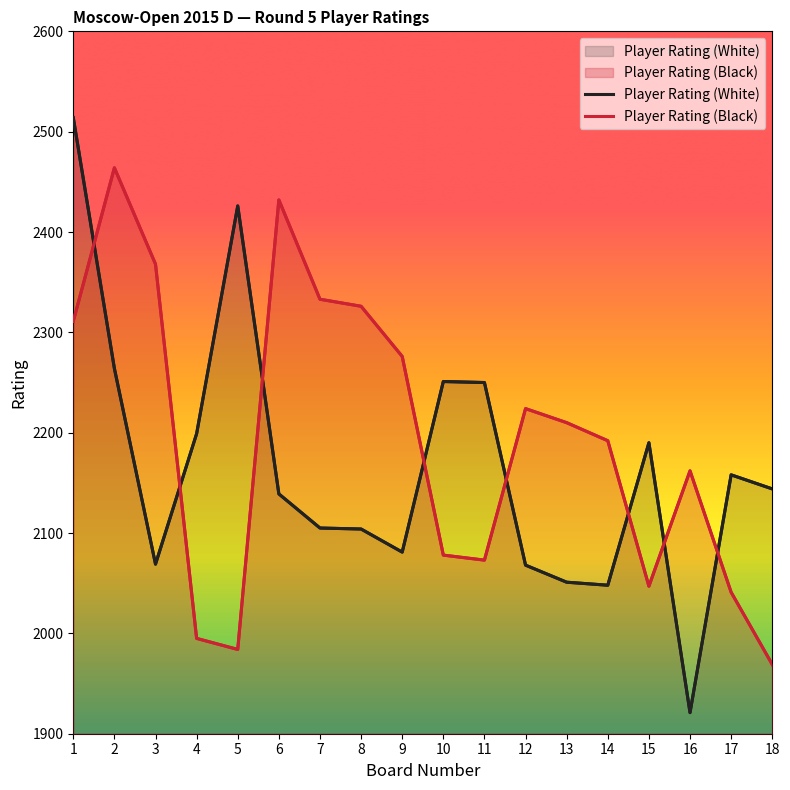

Between which two adjacent categories do Player Rating (White) and Player Rating (Black) first intersect?

1 and 2